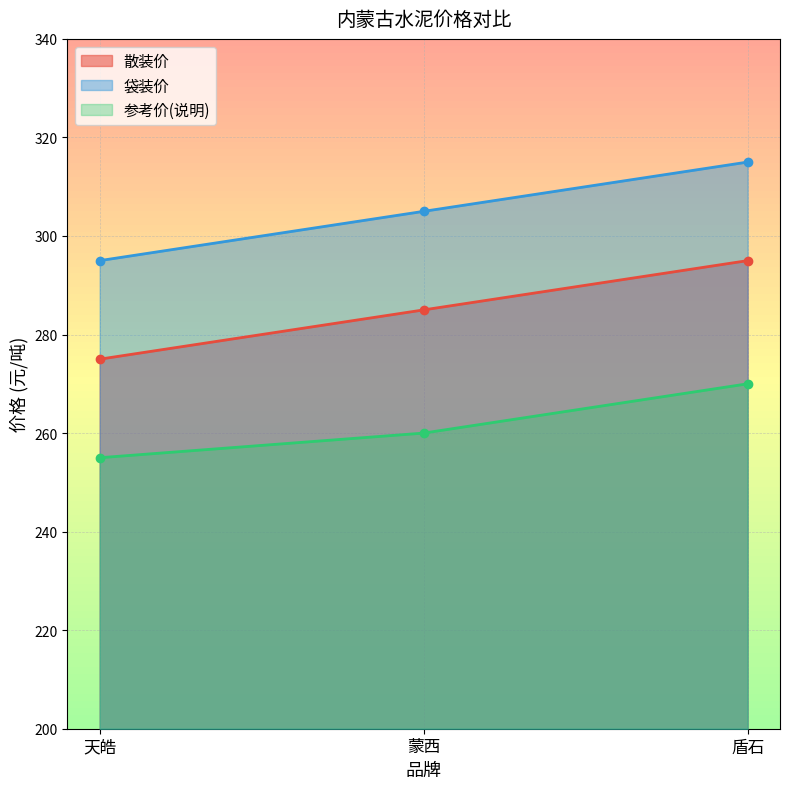

List the series in order of their overall mean, lowest first.

参考价(说明), 散装价, 袋装价